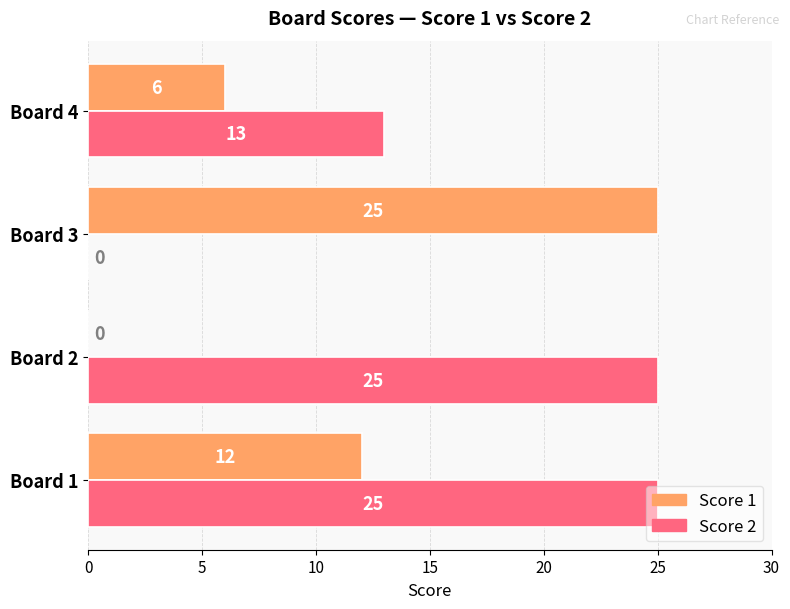

What is the maximum value shown in the chart?

25